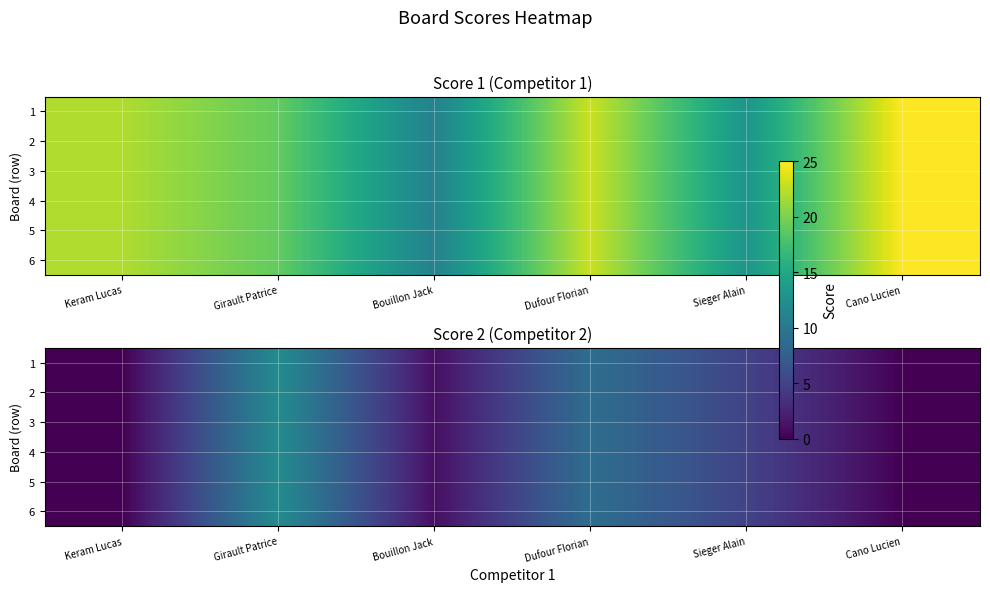

Which has a higher value, Dufour Florian or Girault Patrice?

Girault Patrice